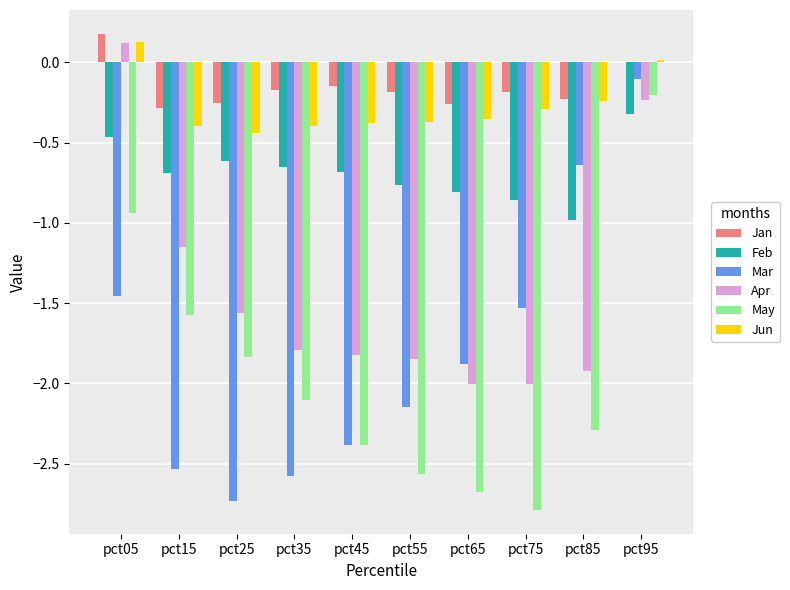

Count the number of data series in this chart.

6